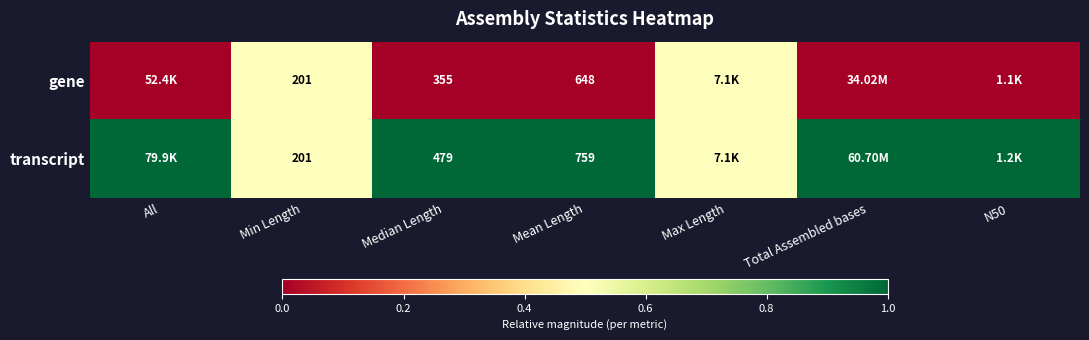

What is the difference between the highest and lowest values at Median Length?

124.0